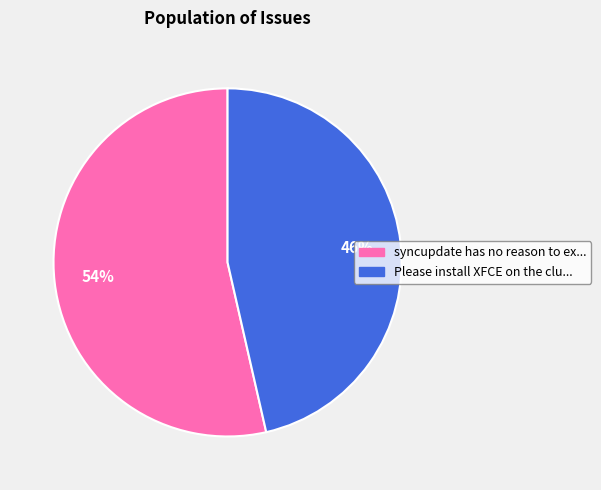

To the nearest percent, what is the average slice percentage?

50%